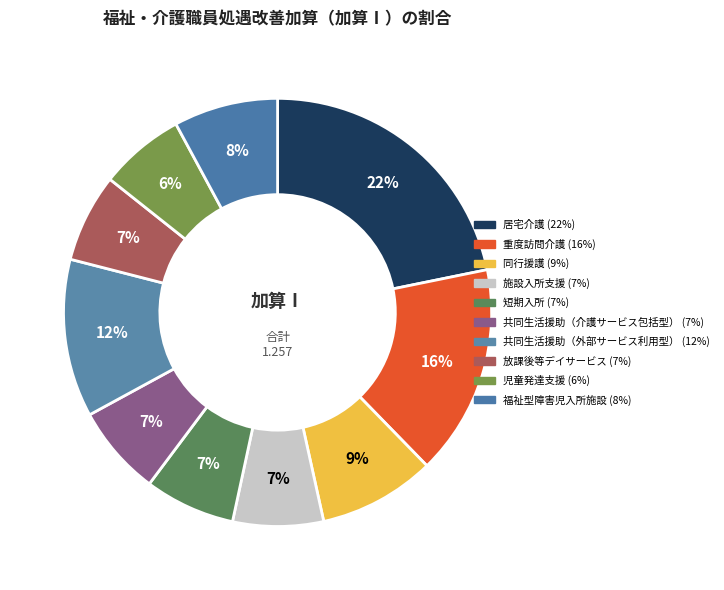

To the nearest percent, what is the average slice percentage?

10%